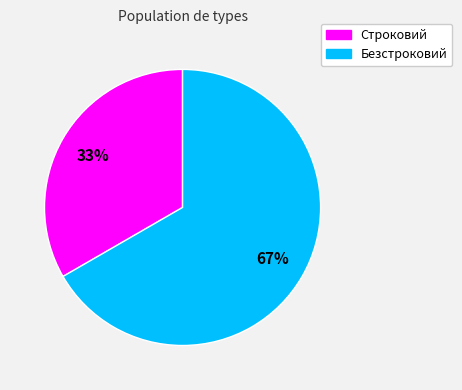

What is the majority slice?

Безстроковий